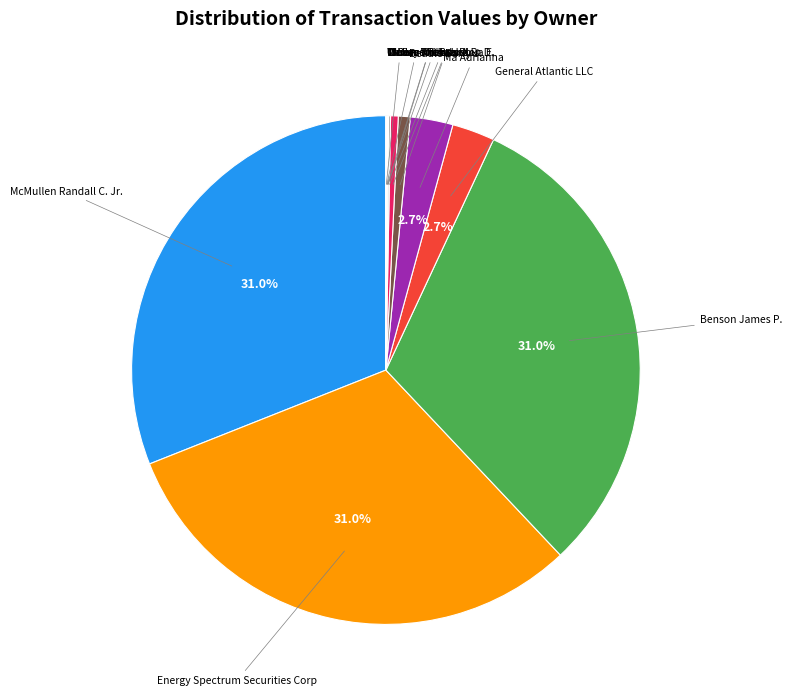

Which slice is the largest?

McMullen Randall C. Jr.